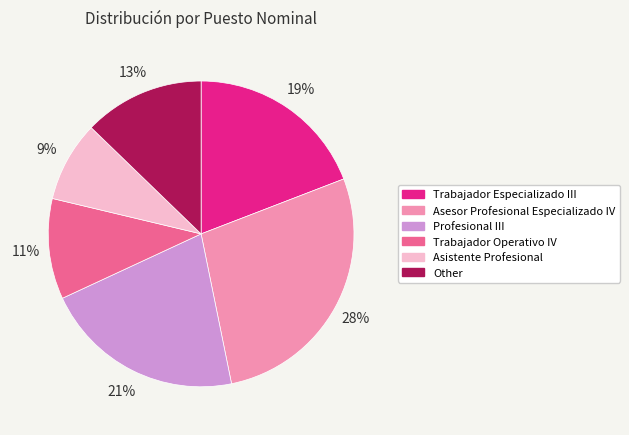

How many slices are in this pie chart?

6